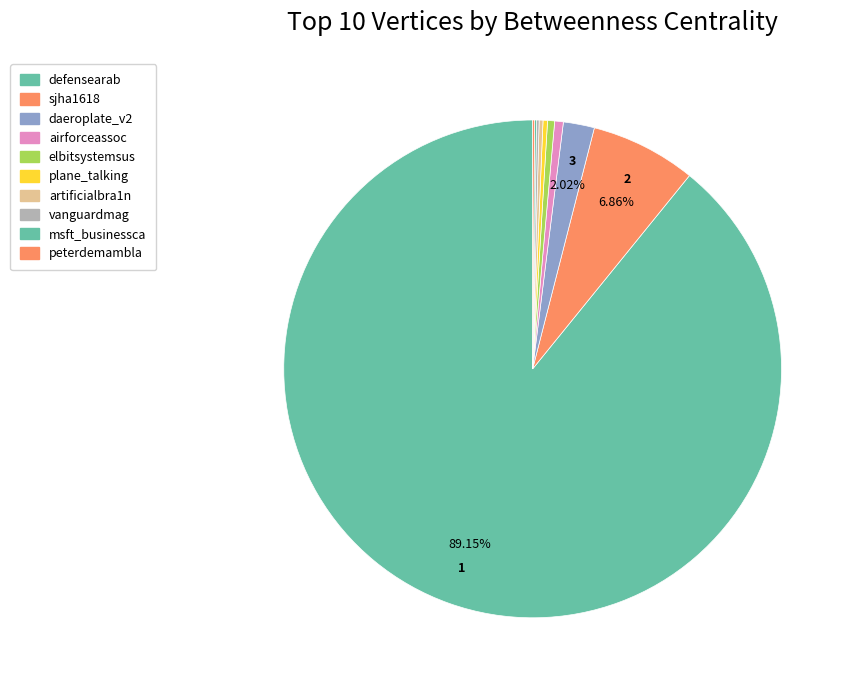

To the nearest percent, what is the difference between the largest and smallest slice percentages?

89%